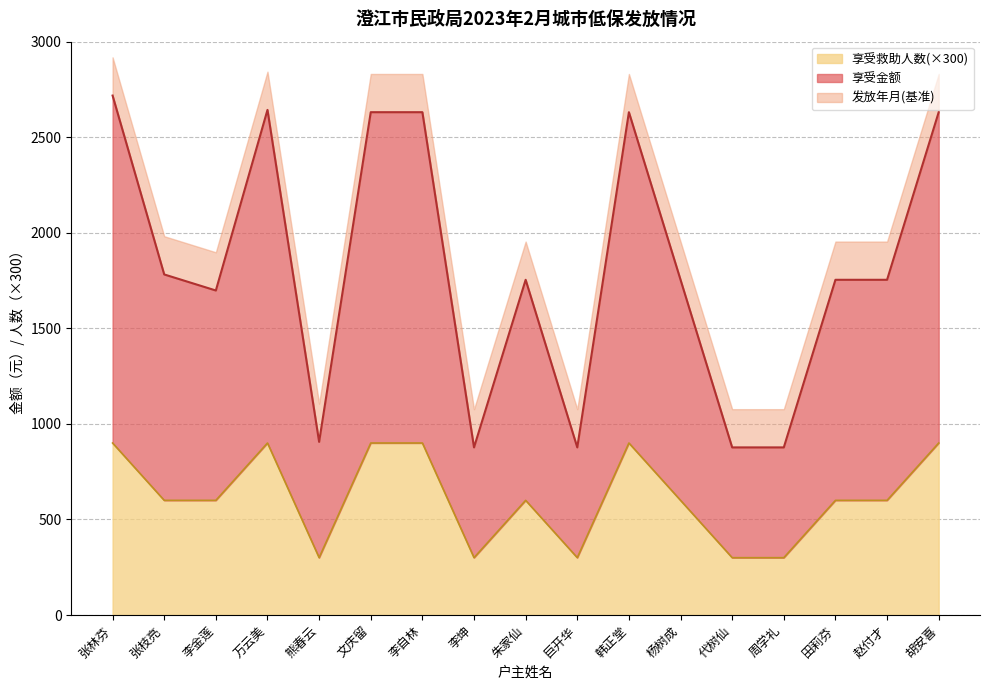

Is it true that 享受金额 equals 2631 at 李自林?

True